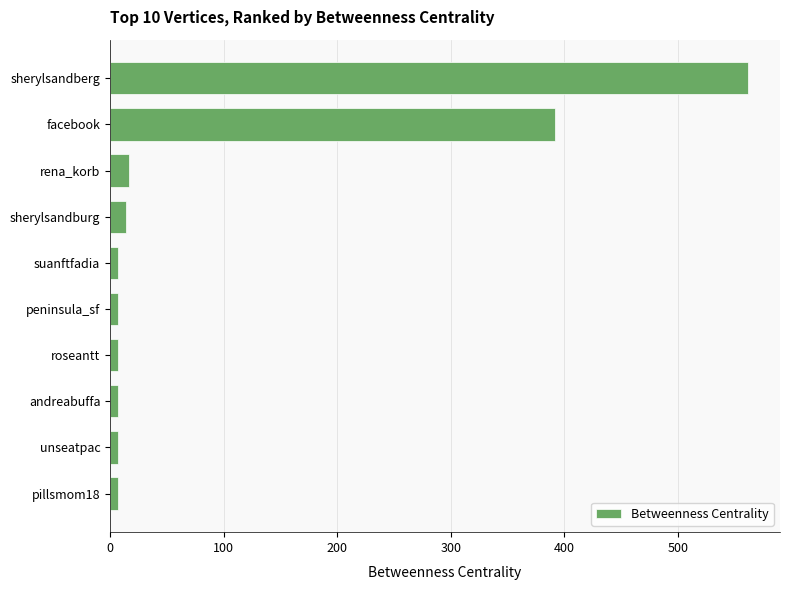

What is the sum of all values?

1025.7